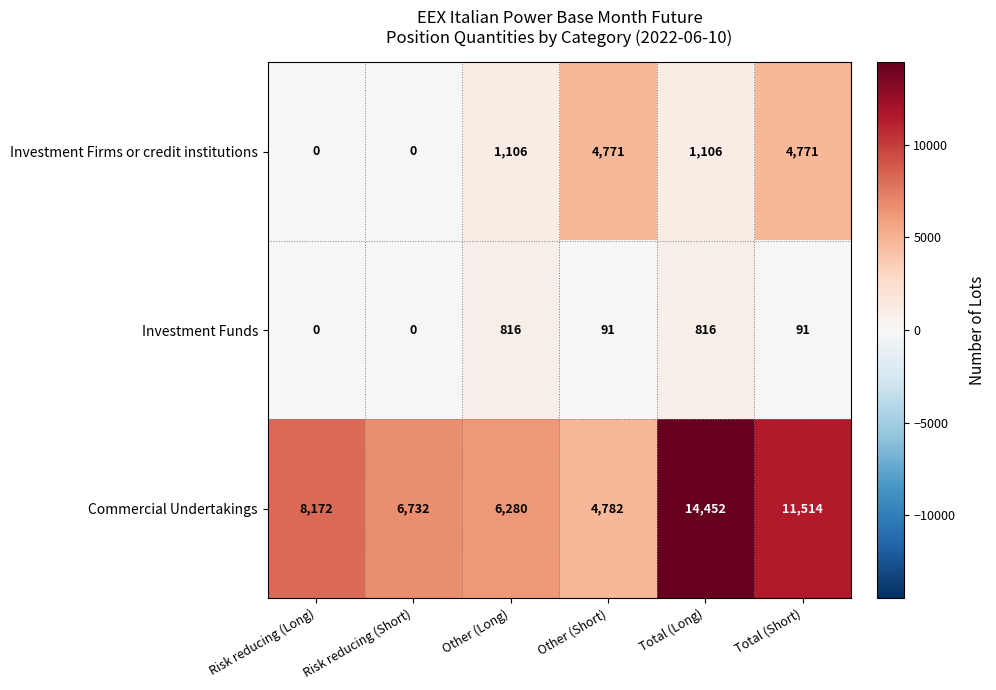

What is the sum of all Commercial Undertakings values?

51932